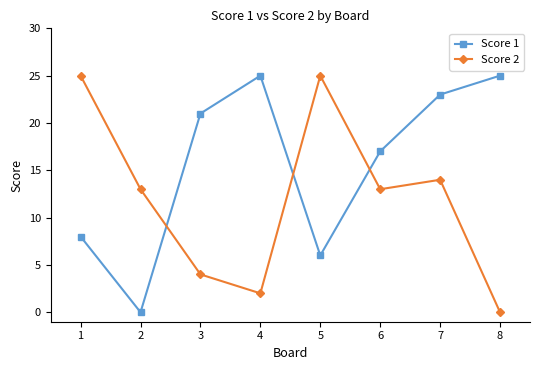

Which series ends up on top after the final intersection of Score 1 and Score 2?

Score 1